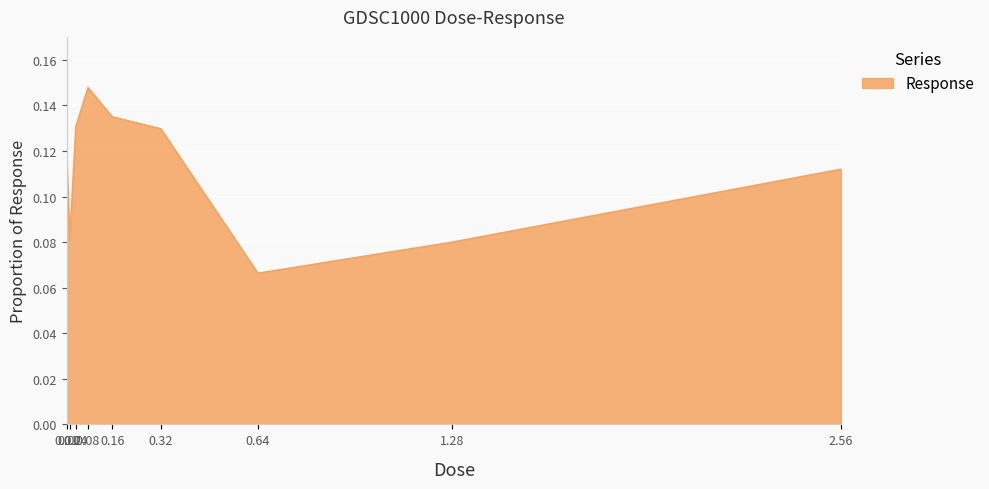

List the labels in order of value, largest first.

0.08, 0.16, 0.04, 0.32, 0.01, 2.56, 0.02, 1.28, 0.64